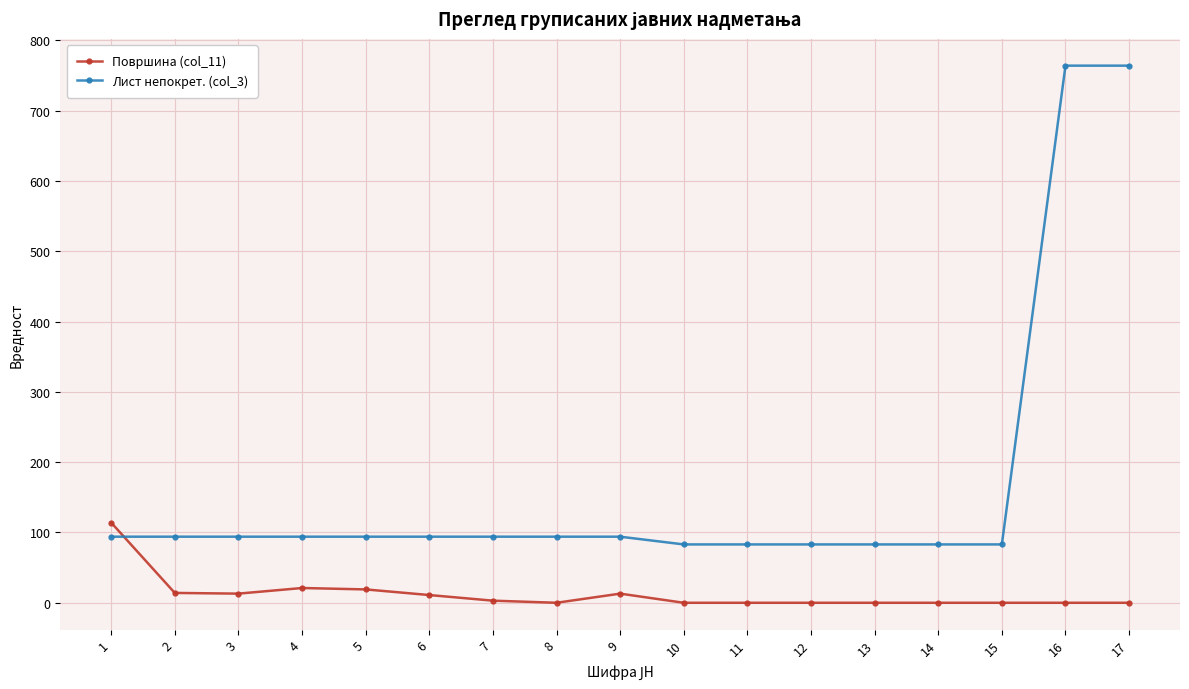

Rank the series by their average value, from lowest to highest.

Површина (col_11), Лист непокрет. (col_3)